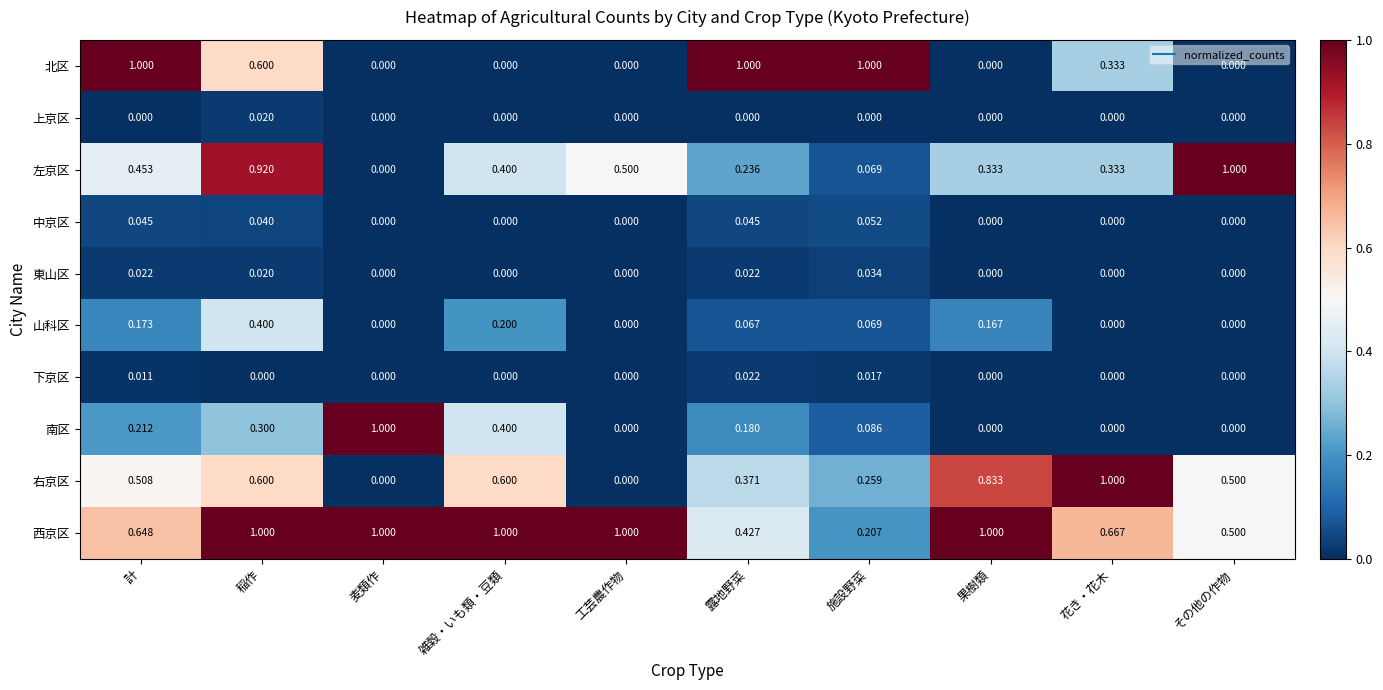

Count the number of data series in this chart.

10